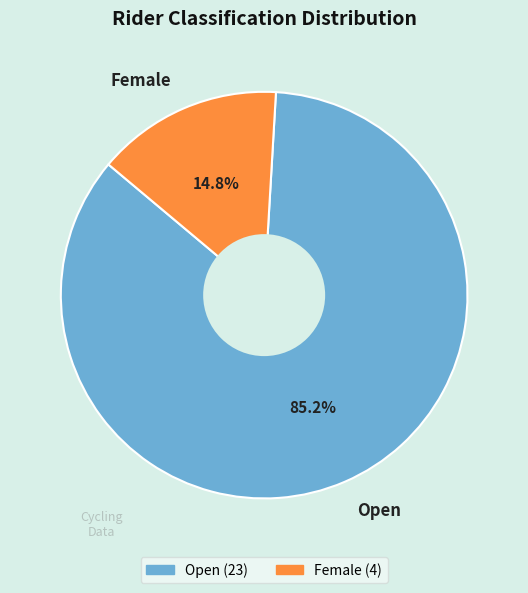

Which has a higher value, Female or Open?

Open